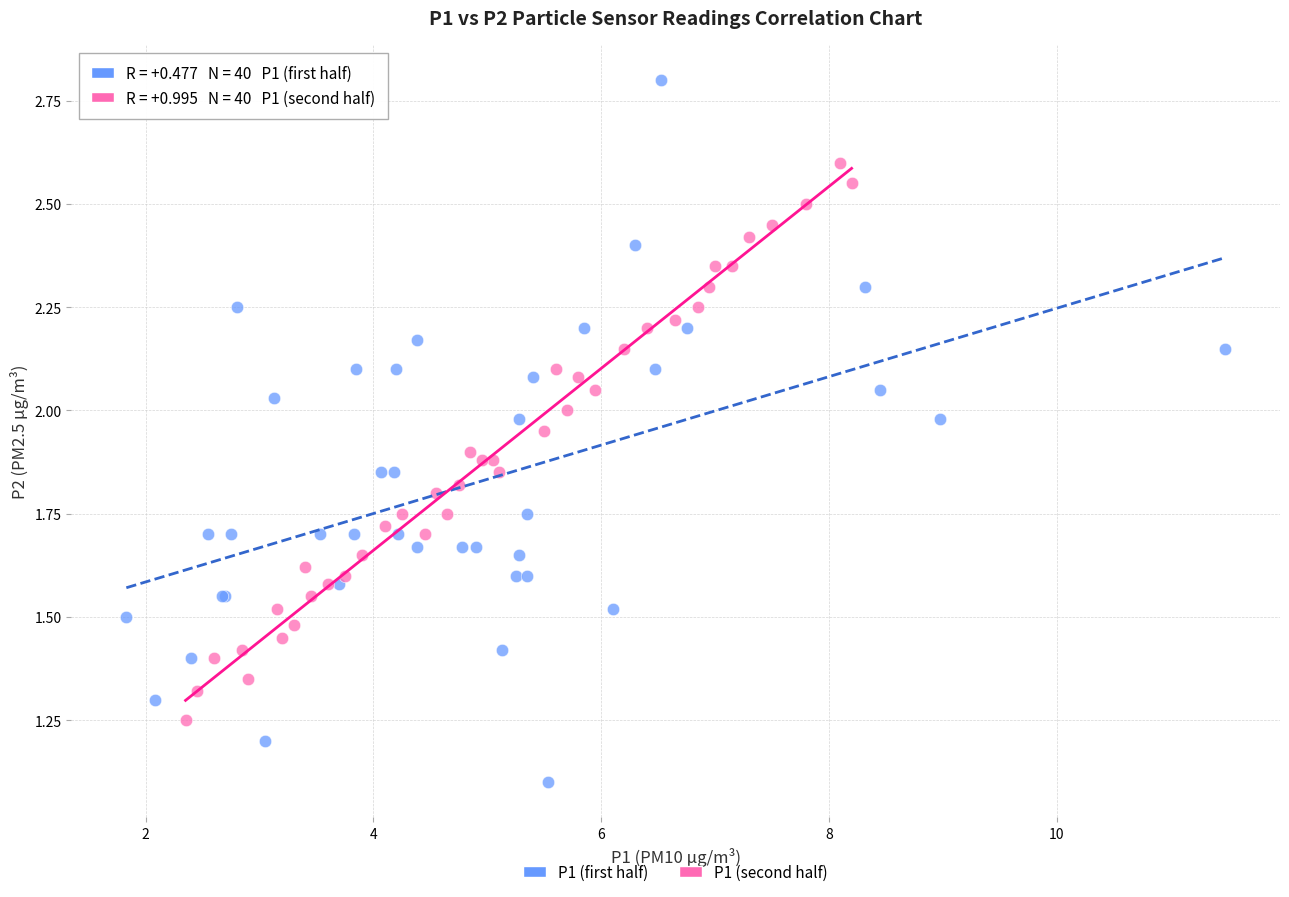

Which series contains the lowest Y value?

P1 (first half)